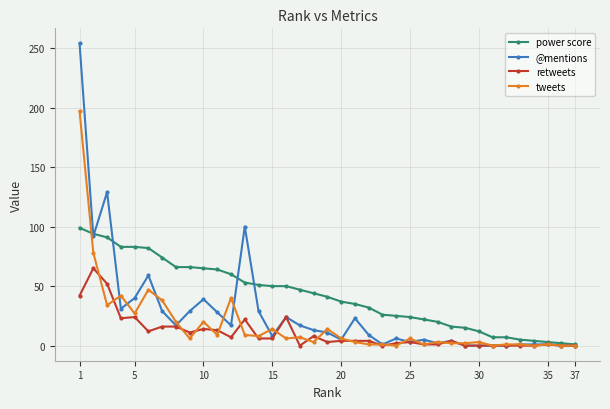

What is the maximum value shown in the chart?

254